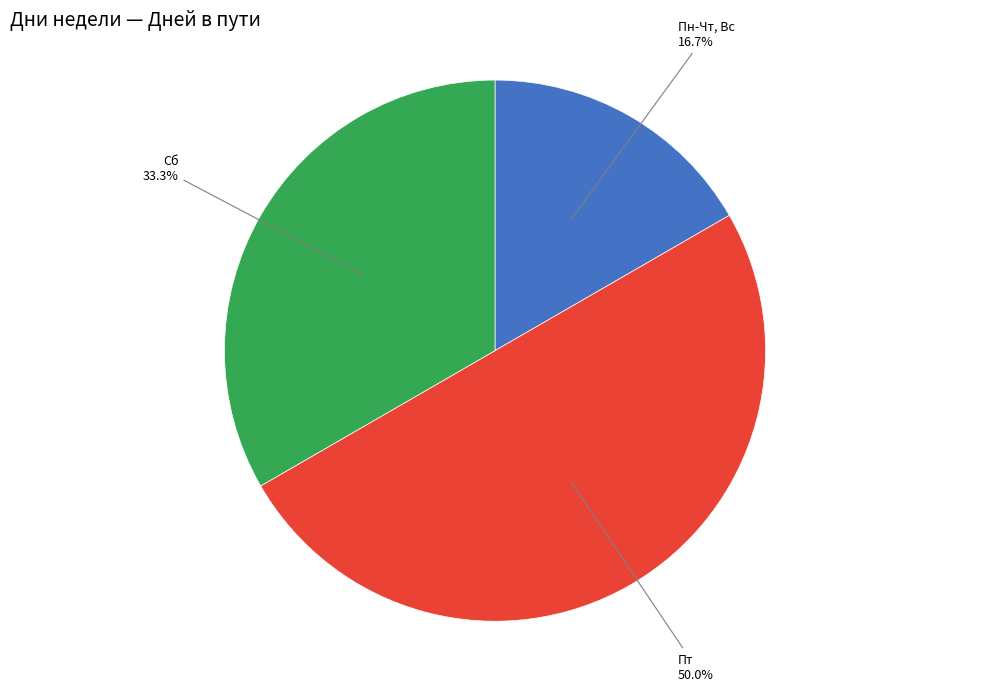

To the nearest percent, what portion does Пн-Чт, Вс represent?

17%